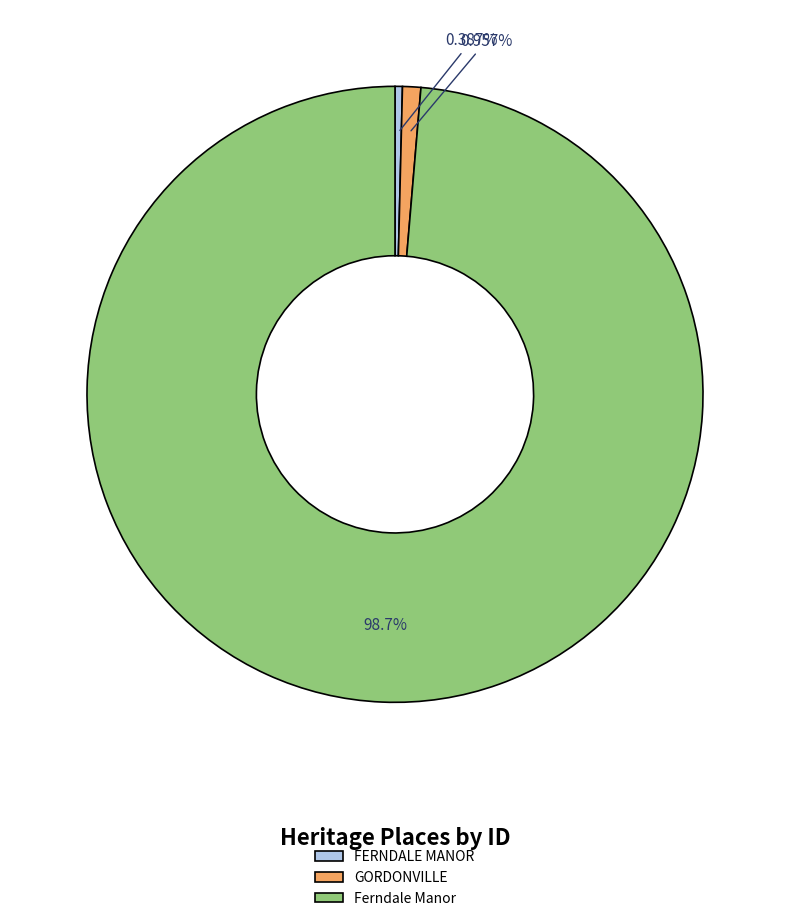

Is it true that GORDONVILLE is 1% of the pie?

True